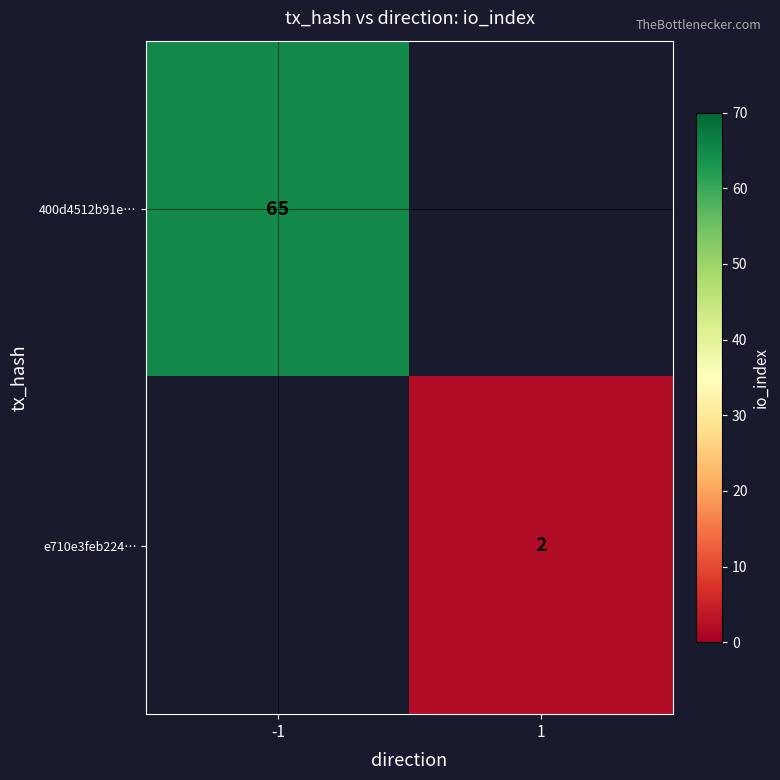

The 400d4512b91e… series shows 26.4 at -1. True or false?

False